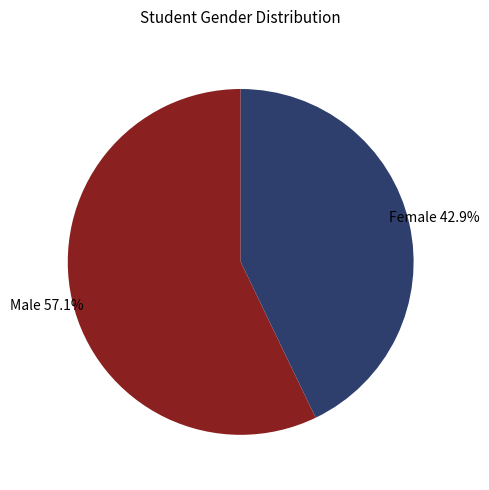

Count the number of slices in the pie.

2